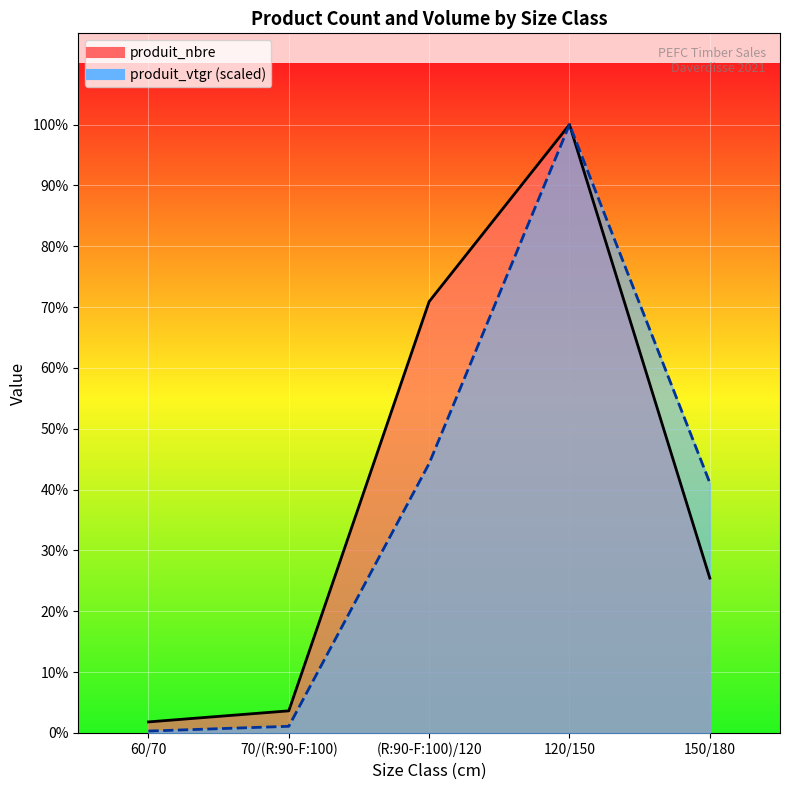

What is the highest value of the produit_vtgr series?

55.0